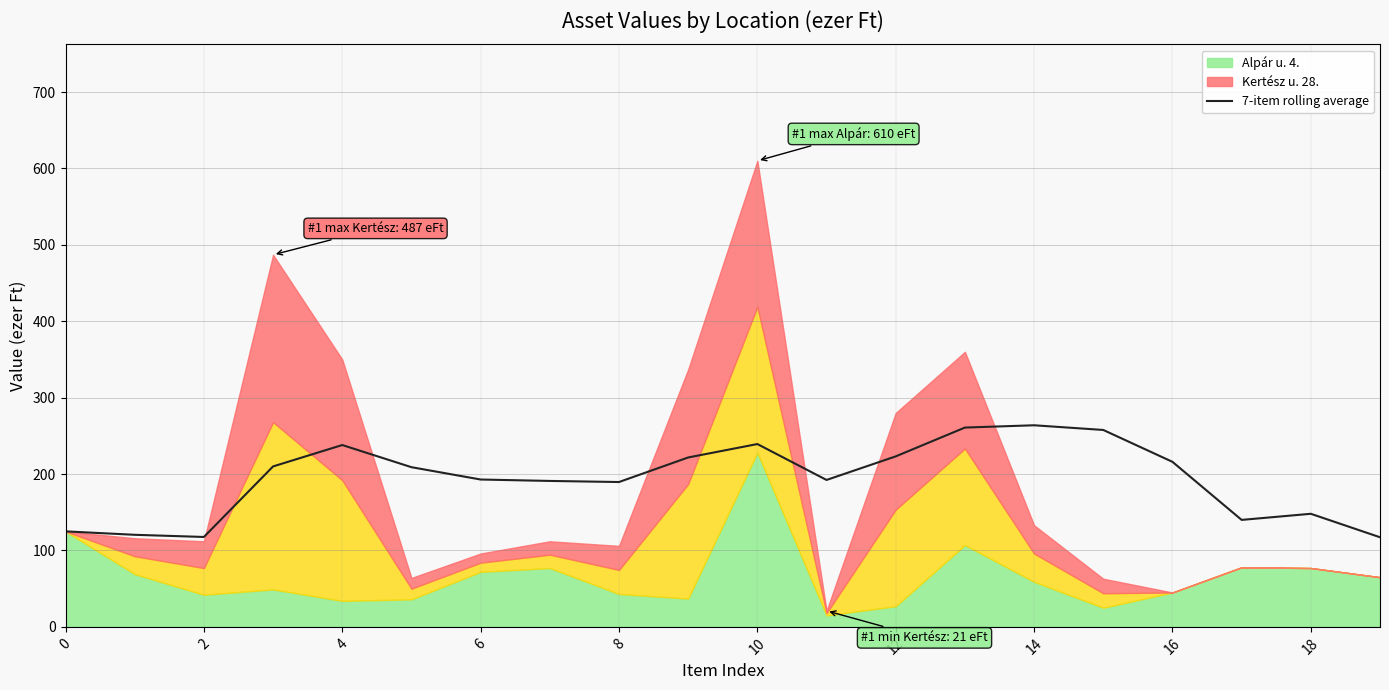

What is the minimum value for 7-item rolling average?

117.3